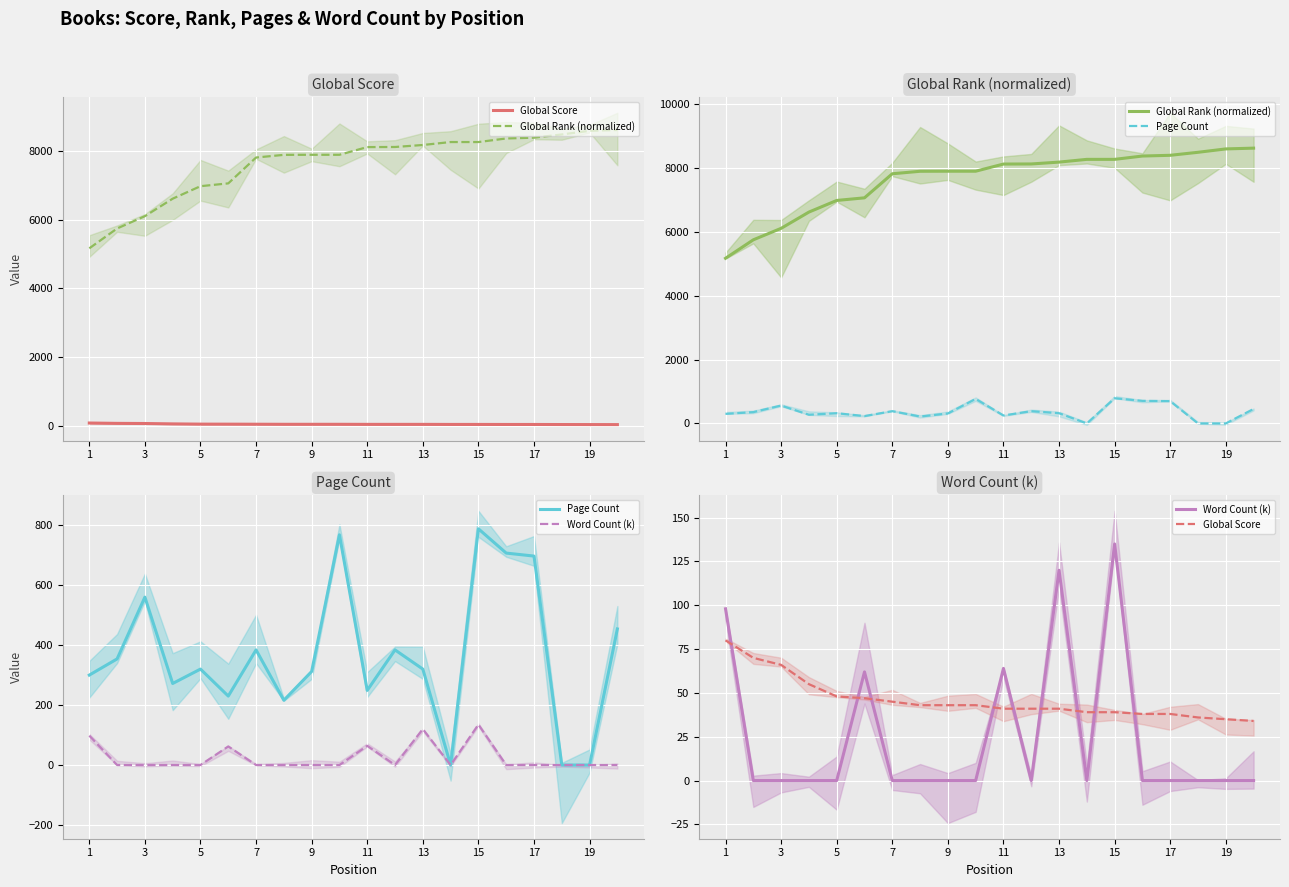

Reading left to right, list all the values displayed in this chart.

Global Score: 80	70	66	55	48	47	45	43	43	43	41	41	41	39	39	38	38	36	35	34
Global Rank (normalized): 5169	5747	6106	6615	6979	7061	7814	7892	7894	7894	8118	8121	8179	8265	8265	8369	8392	8486	8592	8616
Page Count: 300	354	560	272	320	230	384	216	312	768	249	384	320	0	788	707	697	0	0	454
Word Count (k): 98	0	0	0	0	62	0	0	0	0	64	0	120	0	135	0	0	0	0	0